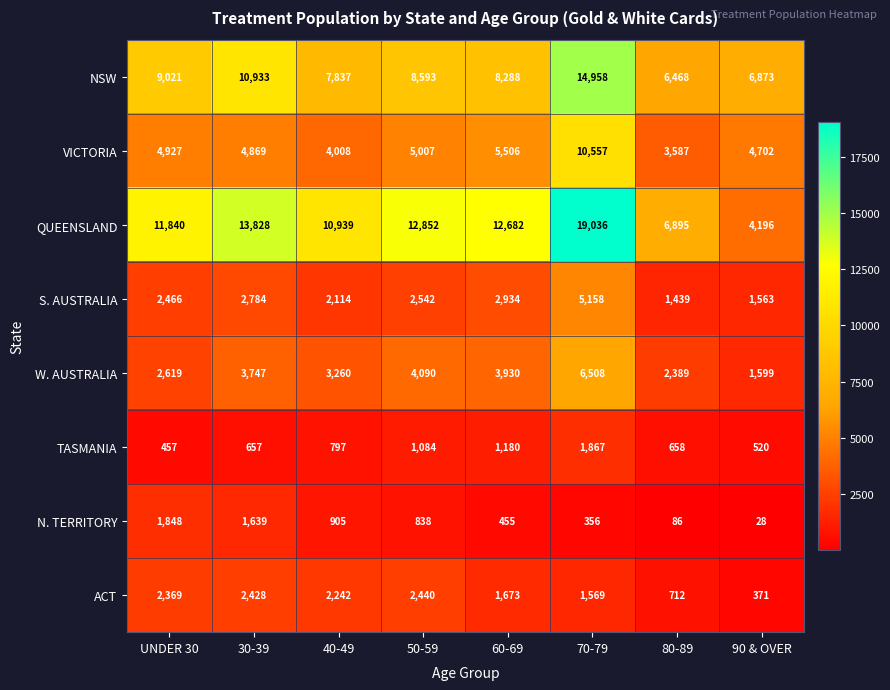

Rank the categories by TASMANIA value from highest to lowest.

70-79, 60-69, 50-59, 40-49, 80-89, 30-39, 90 & OVER, UNDER 30